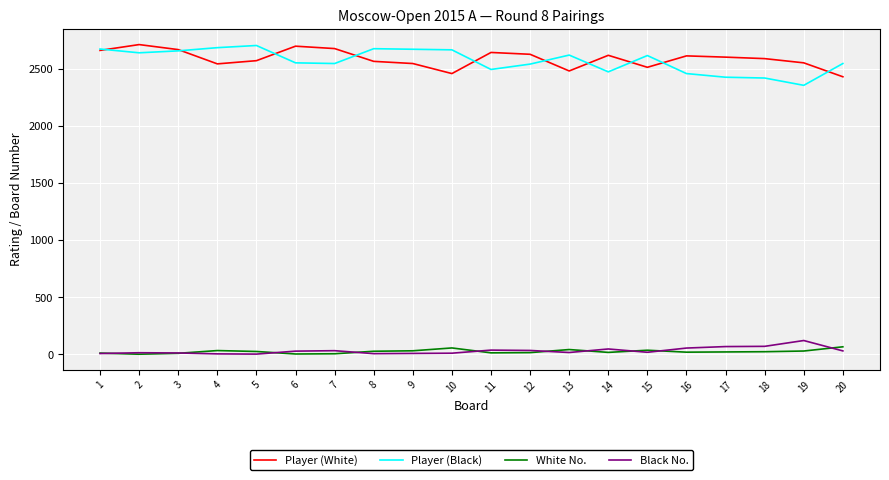

What is the maximum value for White No.?

66